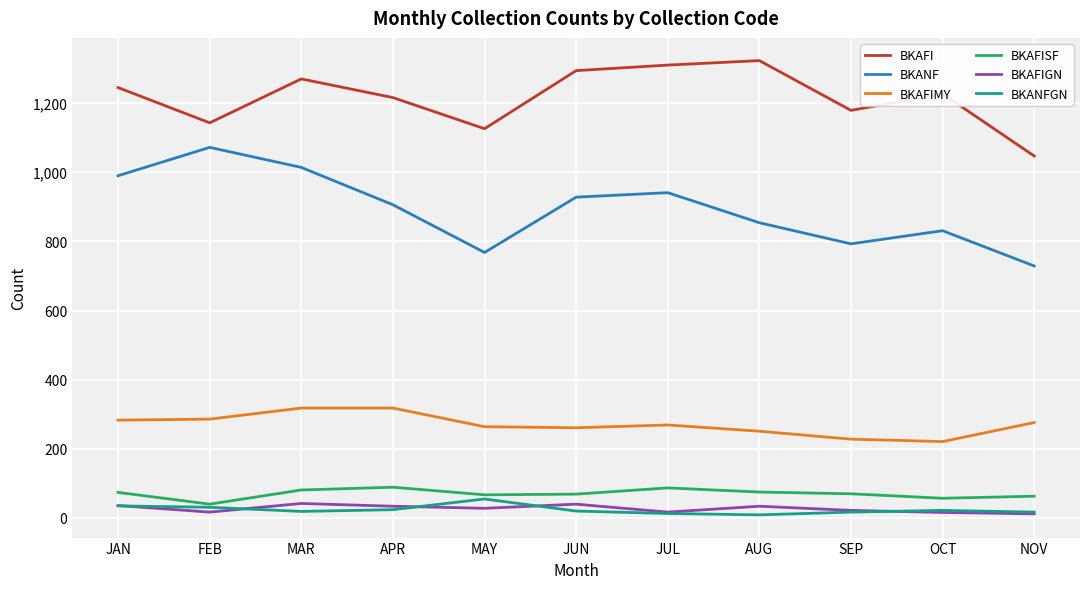

Which series has the widest spread of values?

BKANF